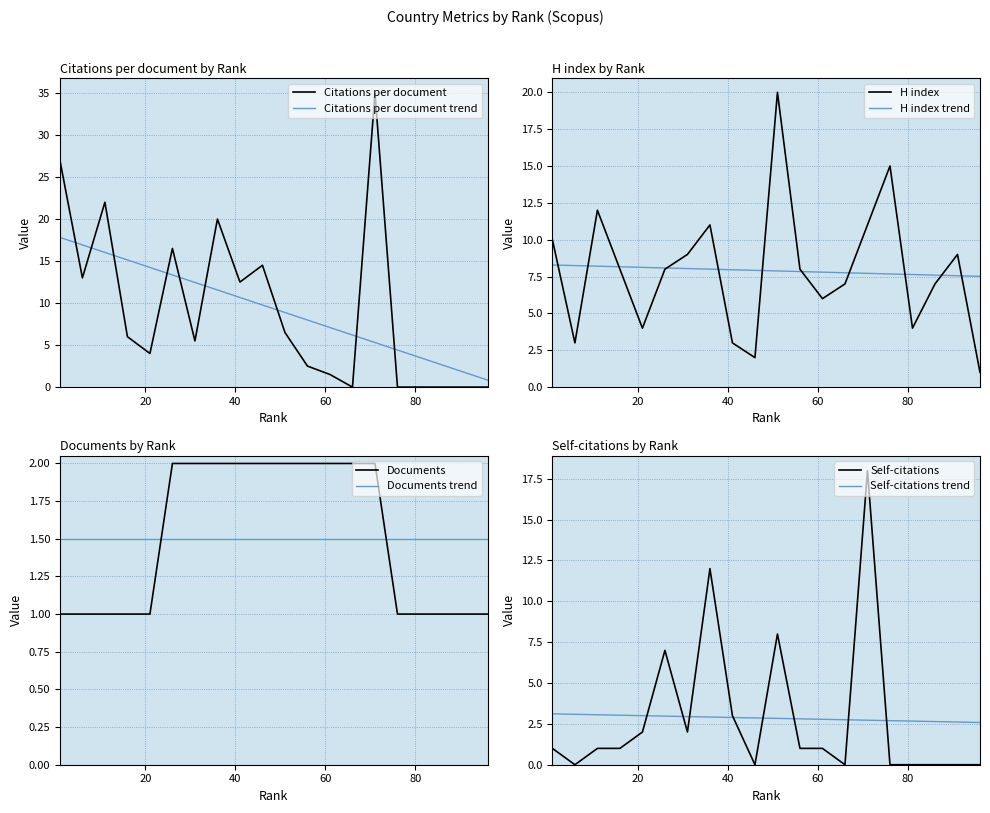

How many values in the Self-citations series are below 1?

8